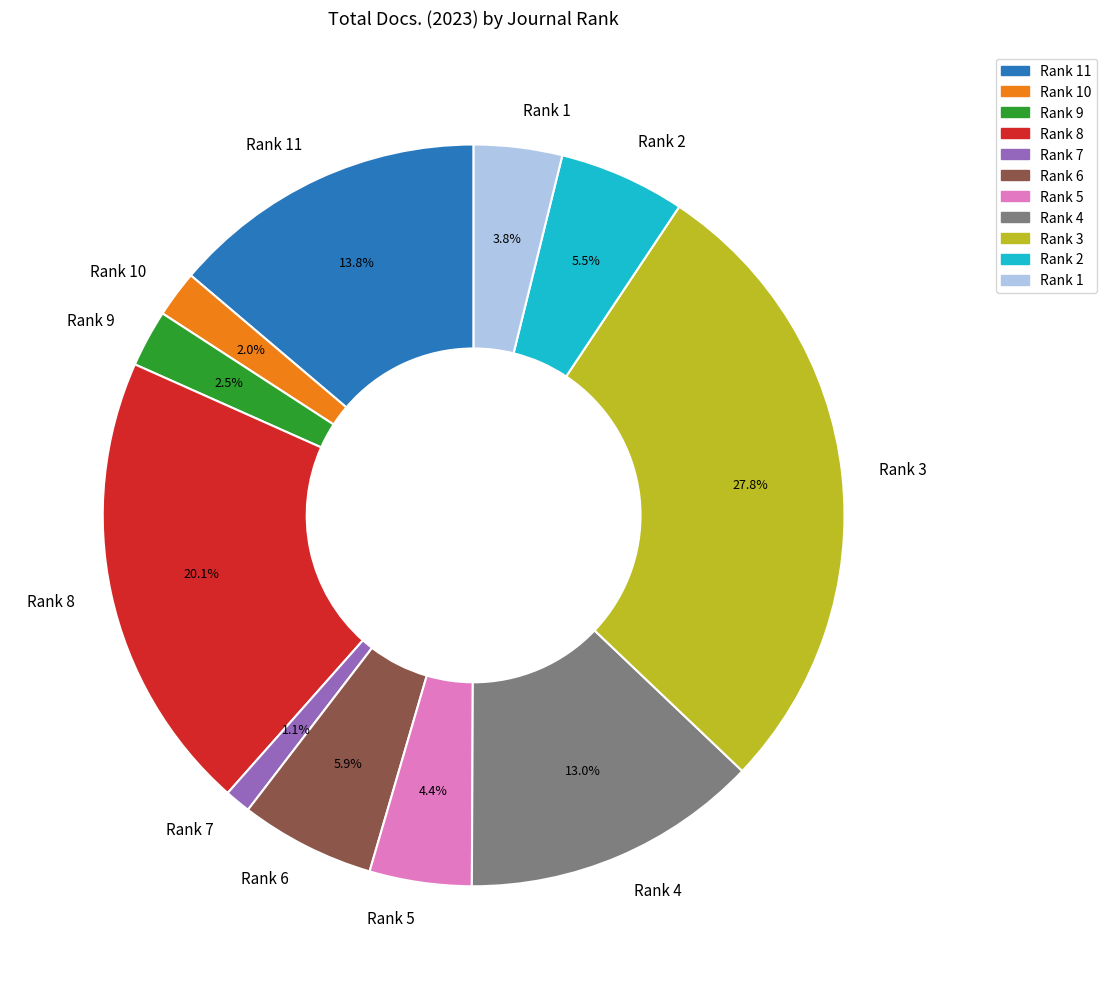

Which has a higher value, Rank 1 or Rank 9?

Rank 1